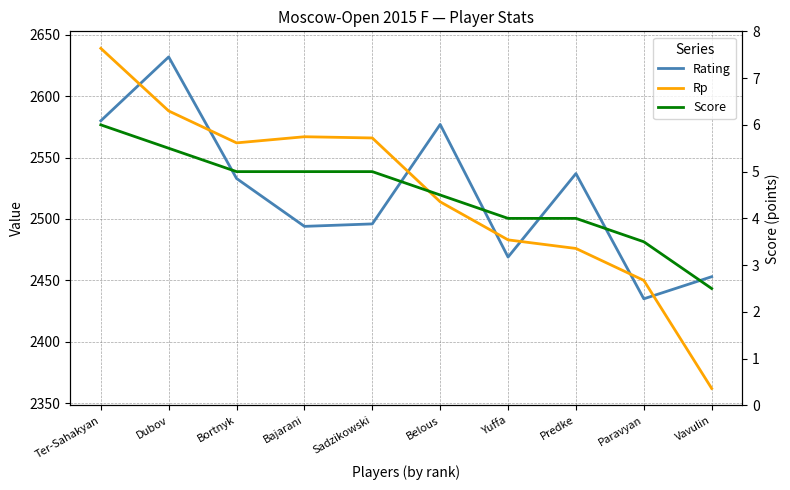

Reading left to right, what are all the values shown in this chart?

Rating: 2580.0	2632.0	2533.0	2494.0	2496.0	2577.0	2469.0	2537.0	2435.0	2453.0
Rp: 2639.0	2588.0	2562.0	2567.0	2566.0	2514.0	2483.0	2476.0	2450.0	2362.0
Score: 6.0	5.5	5.0	5.0	5.0	4.5	4.0	4.0	3.5	2.5